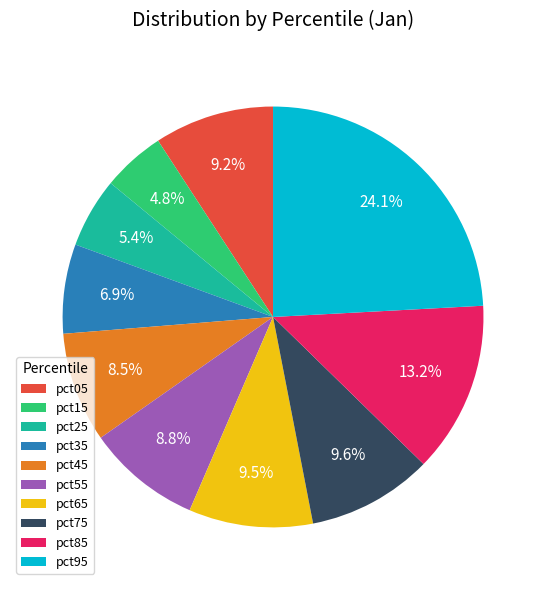

How many slices are in this pie chart?

10